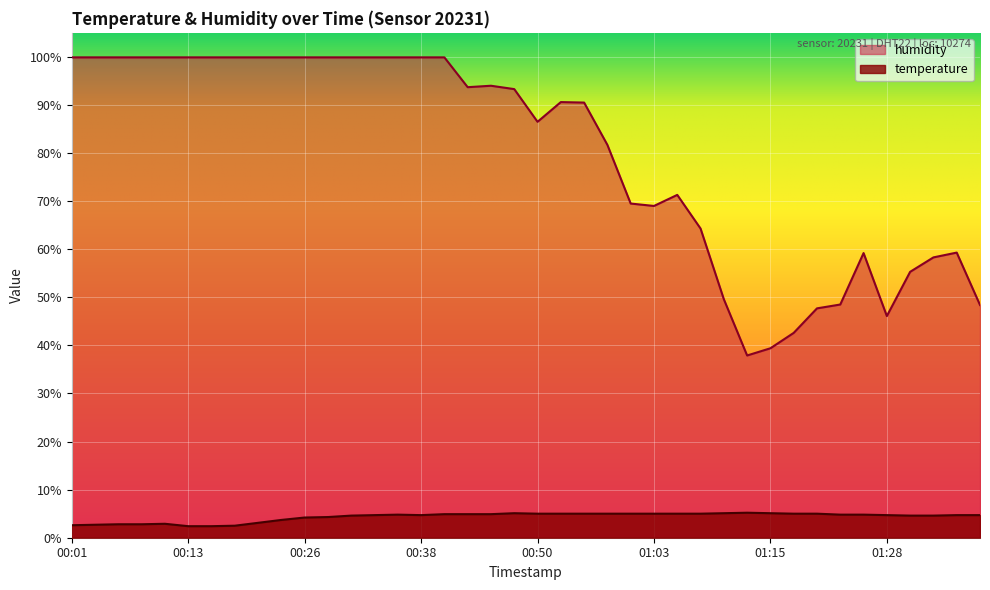

Which series has the largest total across all categories?

humidity